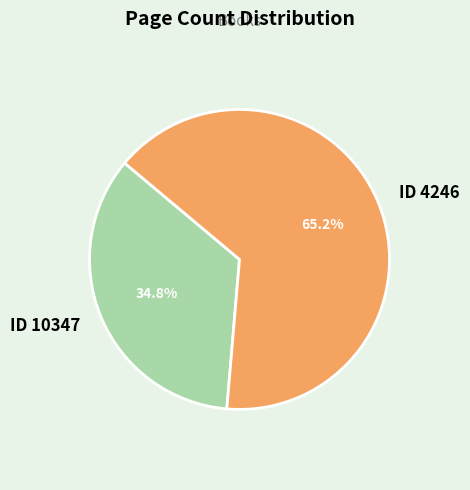

Is ID 10347 the majority of the pie?

No